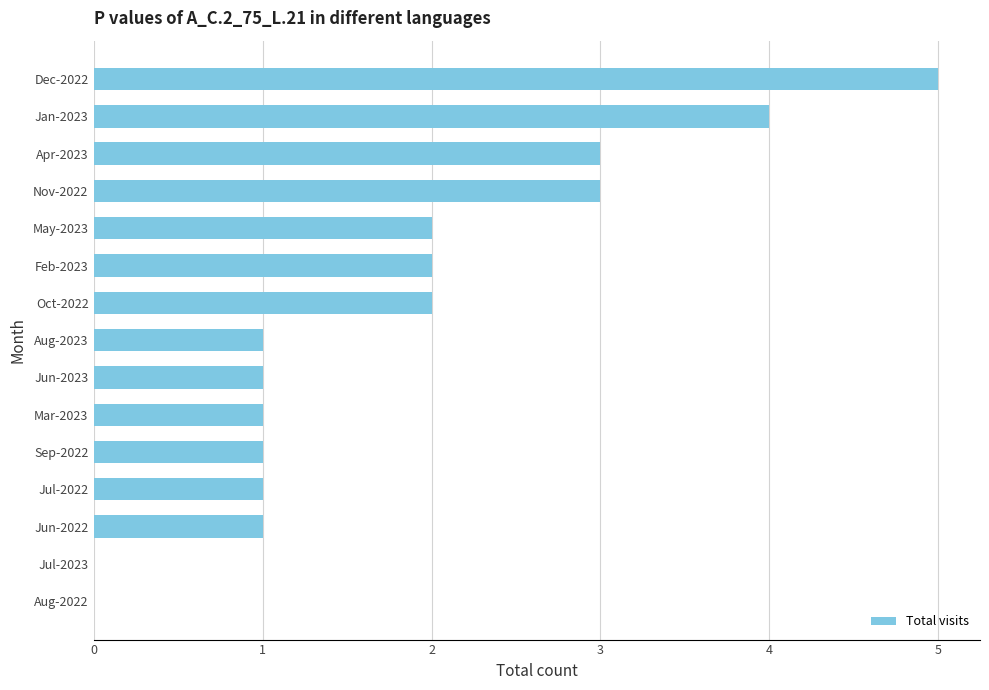

How many data points does each series have?

15